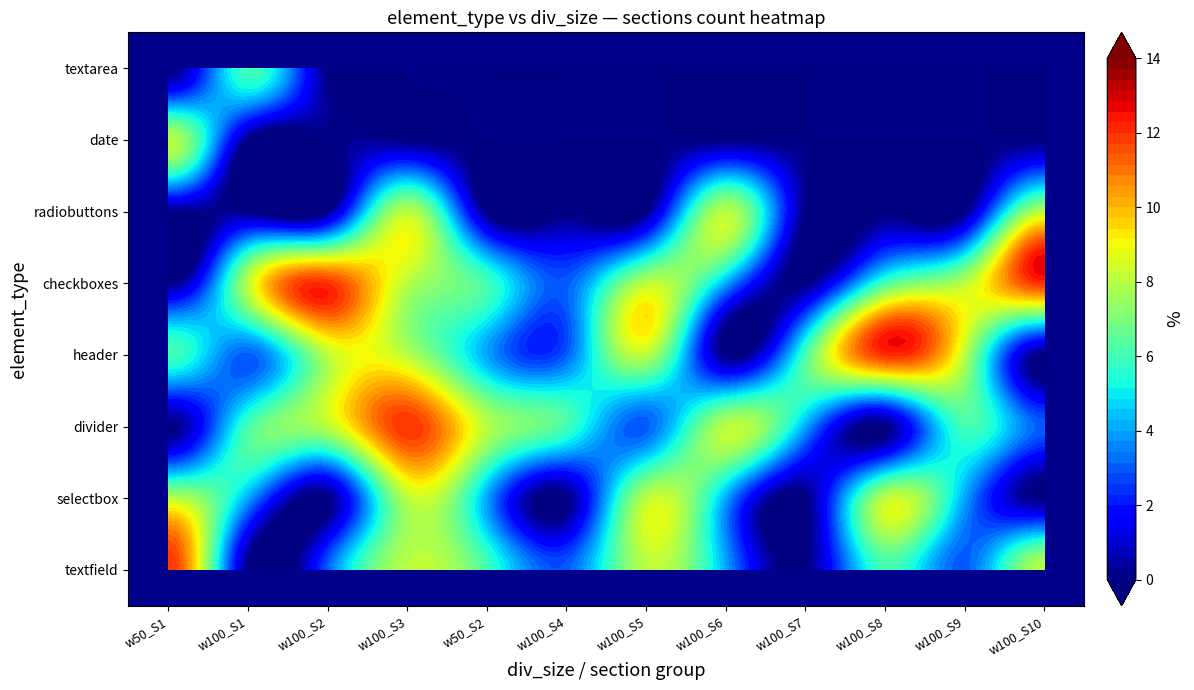

At which category is the sum across all series the highest?

3